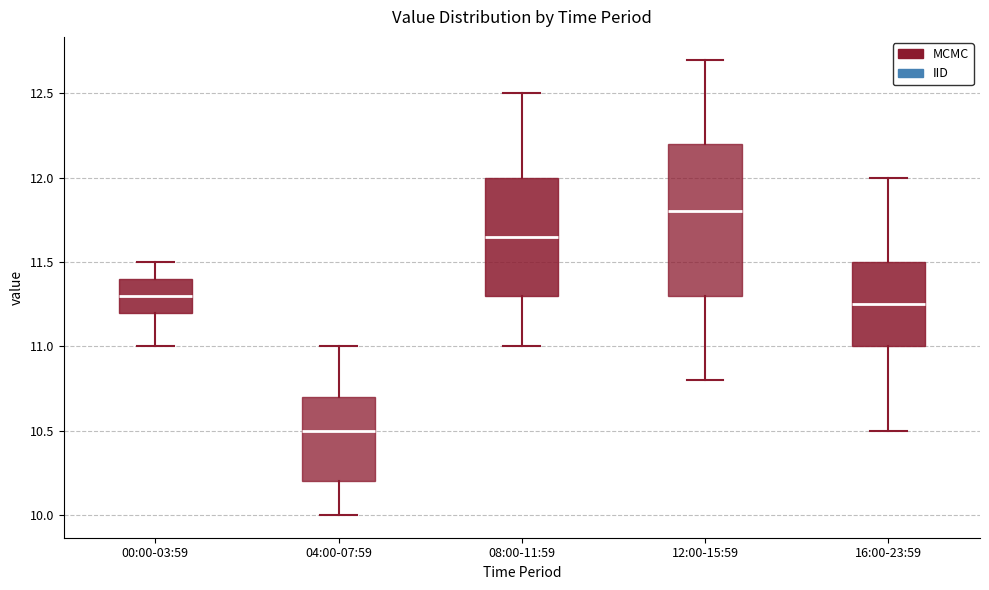

Comparing the boxes themselves (not the whiskers), which one is the tallest?

12:00-15:59